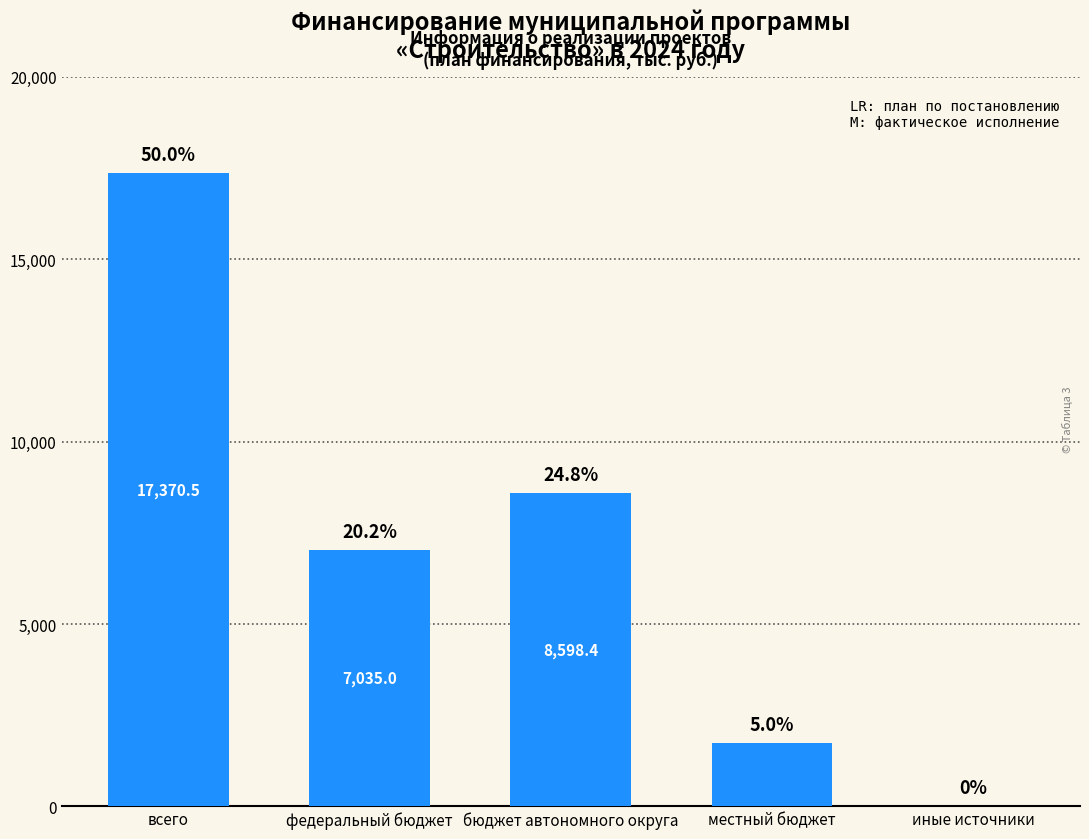

Reading left to right, extract all data points from this chart.

всего=17370.5	федеральный бюджет=7035.0	бюджет автономного округа=8598.4	местный бюджет=1737.1	иные источники=0.0